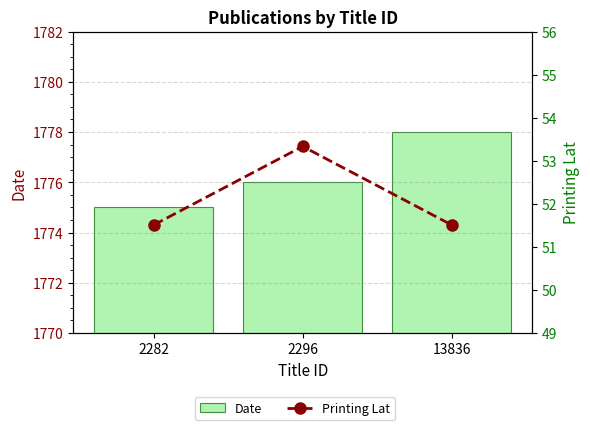

Is the value of Date at 13836 greater than the value of Printing Lat at 13836?

Yes